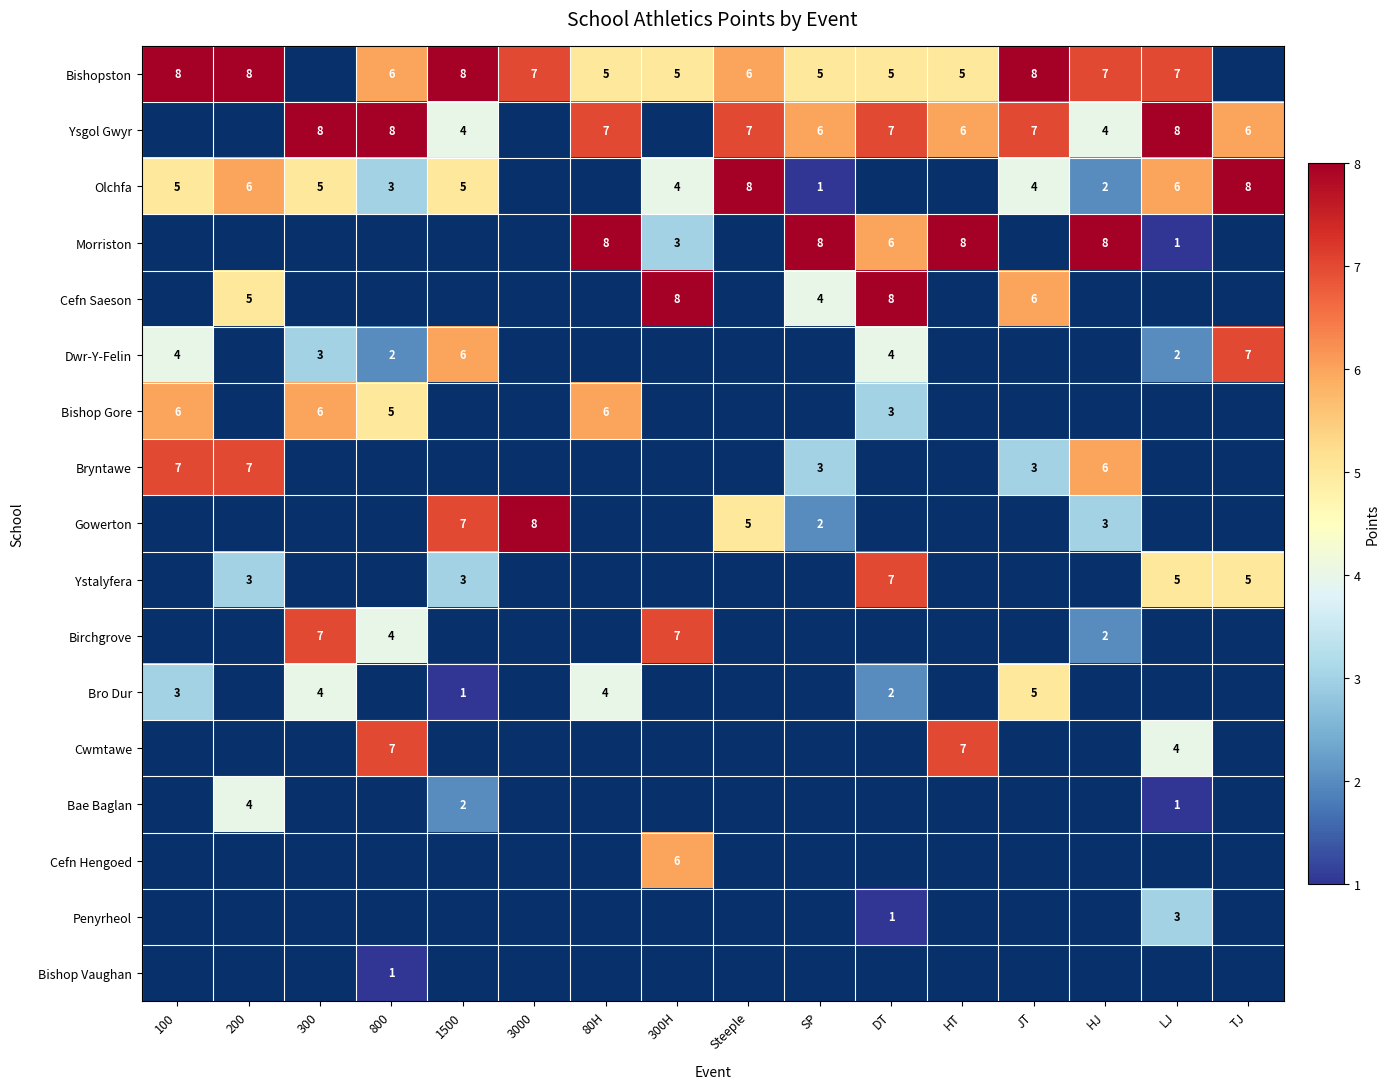

The value of Bishopston at 800 is 10. True or false?

False